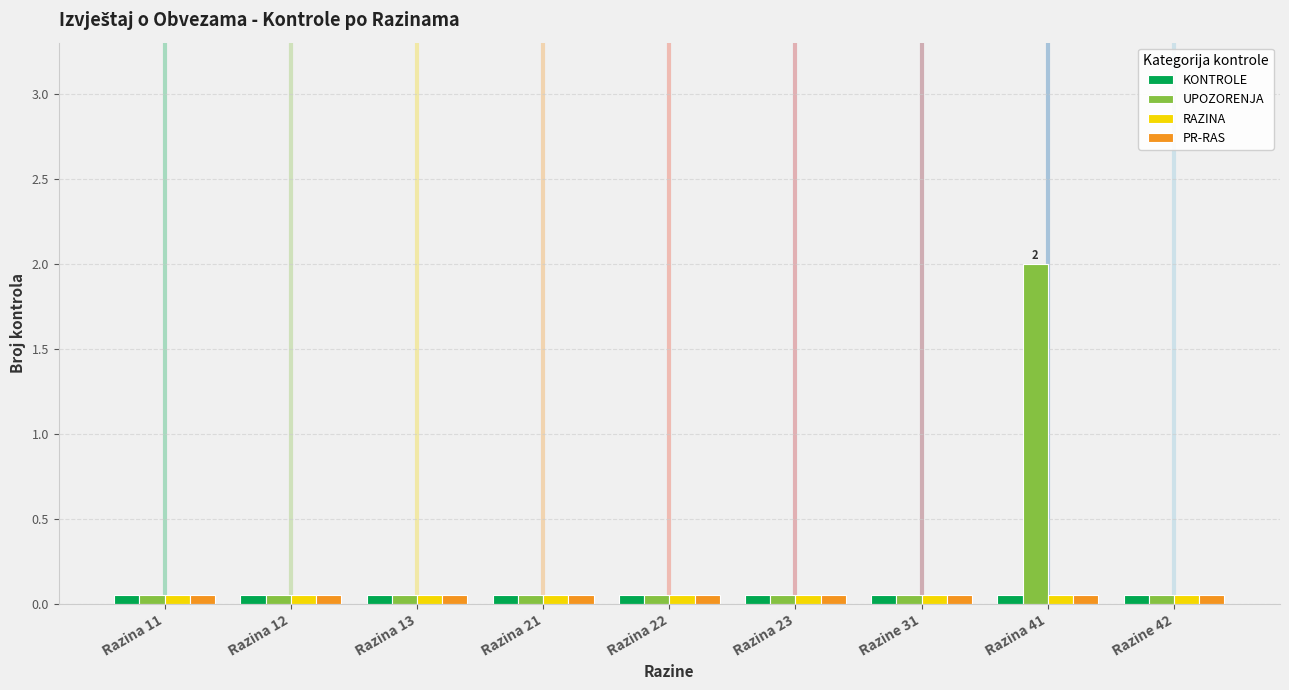

What is the sum of all KONTROLE values?

0.5